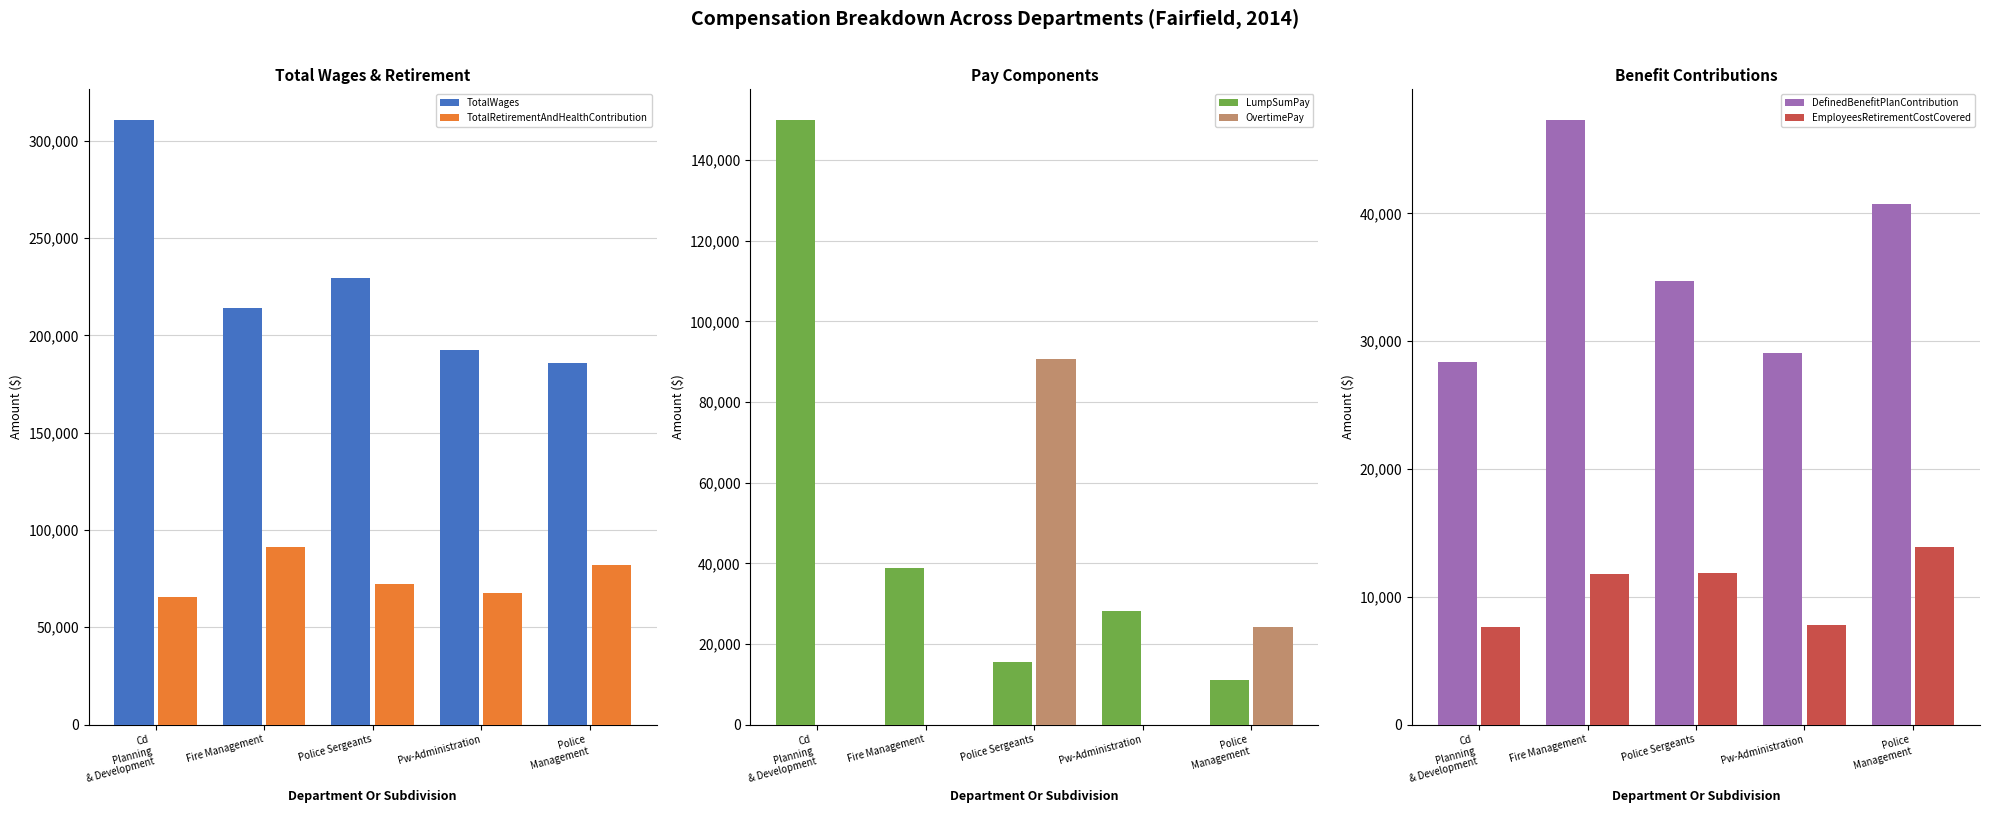

Which category has the highest value in the LumpSumPay series?

Cd
Planning
& Development